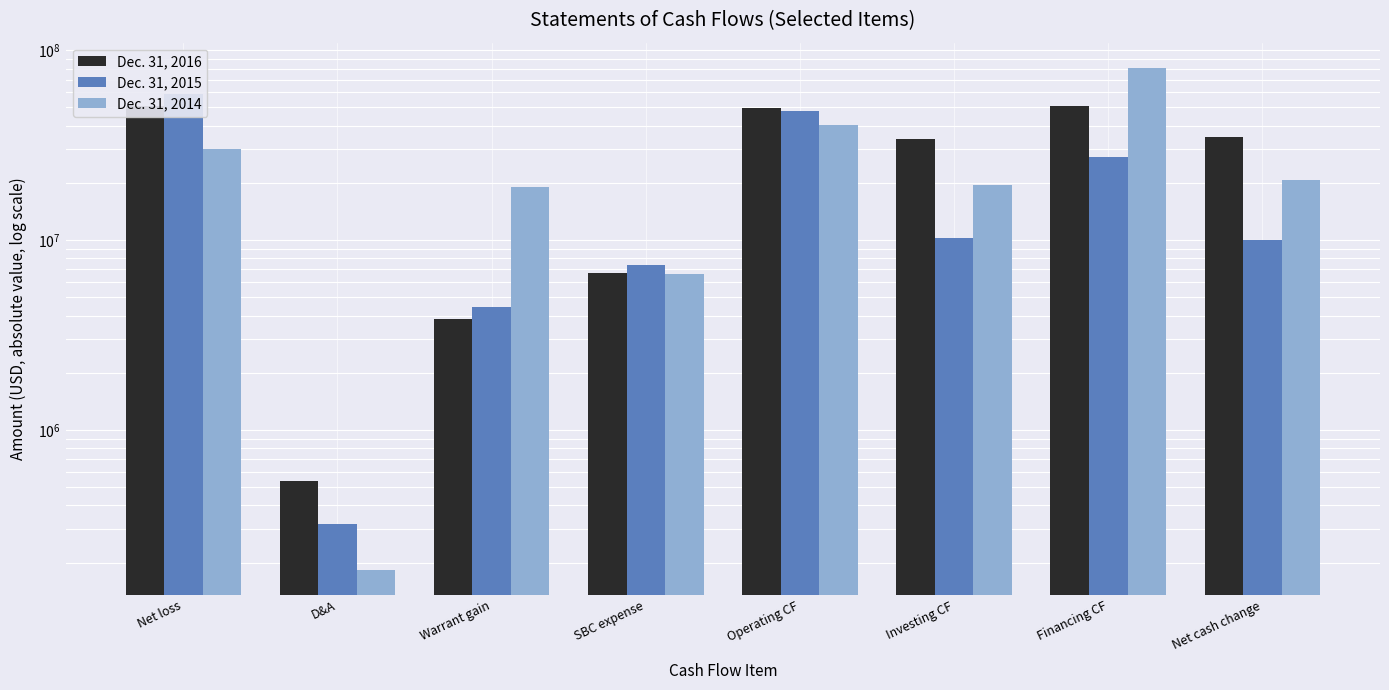

Between D&A and Financing CF, which series saw the biggest shift?

Dec. 31, 2014